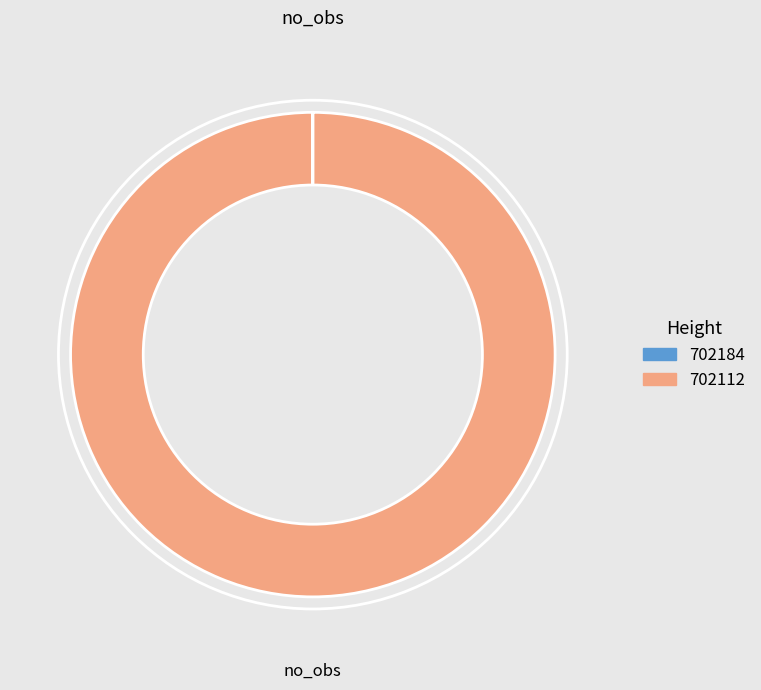

Is it true that 702112 is 100% of the pie?

True